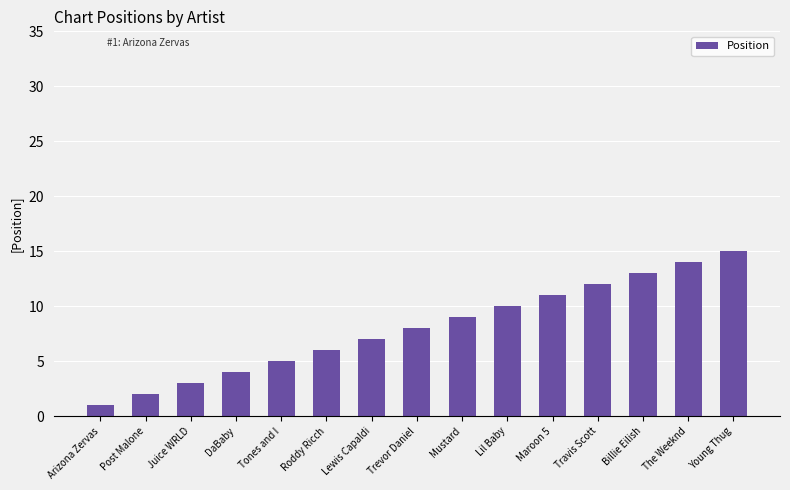

Does the chart contain any negative values?

No